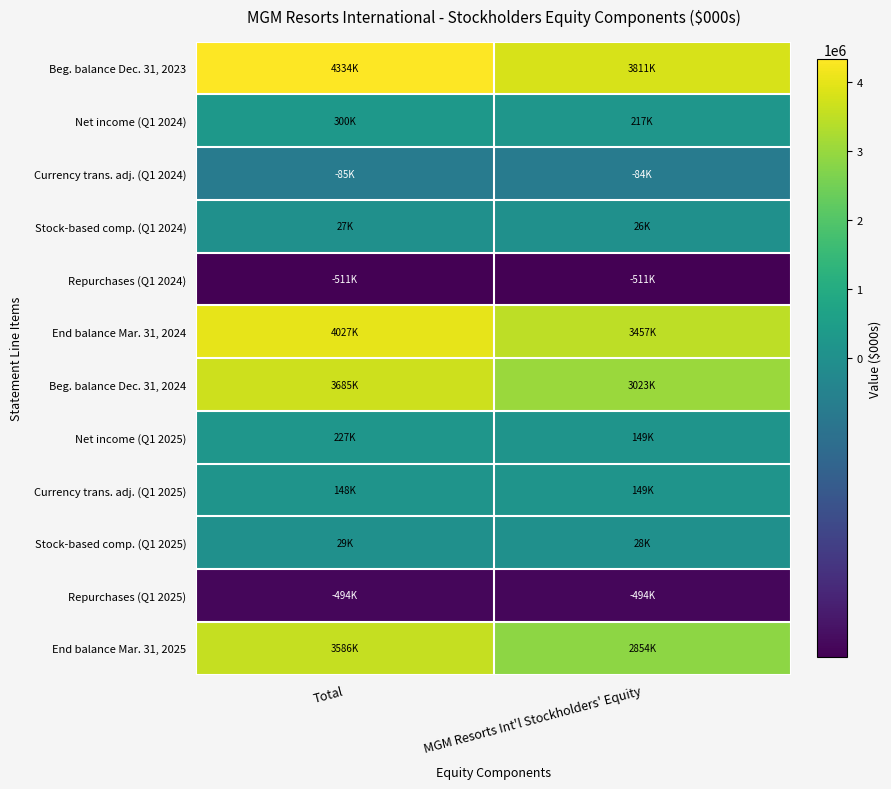

Reading left to right, transcribe all the data shown in this chart.

Beg. balance Dec. 31, 2023: Total=4334145	MGM Resorts Int'l Stockholders' Equity=3811170
Net income (Q1 2024): Total=299524	MGM Resorts Int'l Stockholders' Equity=217476
Currency trans. adj. (Q1 2024): Total=-85190	MGM Resorts Int'l Stockholders' Equity=-84086
Stock-based comp. (Q1 2024): Total=26601	MGM Resorts Int'l Stockholders' Equity=25894
Repurchases (Q1 2024): Total=-511482	MGM Resorts Int'l Stockholders' Equity=-511482
End balance Mar. 31, 2024: Total=4027277	MGM Resorts Int'l Stockholders' Equity=3456764
Beg. balance Dec. 31, 2024: Total=3685151	MGM Resorts Int'l Stockholders' Equity=3023481
Net income (Q1 2025): Total=226932	MGM Resorts Int'l Stockholders' Equity=148554
Currency trans. adj. (Q1 2025): Total=148308	MGM Resorts Int'l Stockholders' Equity=149241
Stock-based comp. (Q1 2025): Total=28504	MGM Resorts Int'l Stockholders' Equity=27758
Repurchases (Q1 2025): Total=-494205	MGM Resorts Int'l Stockholders' Equity=-494205
End balance Mar. 31, 2025: Total=3586336	MGM Resorts Int'l Stockholders' Equity=2853544